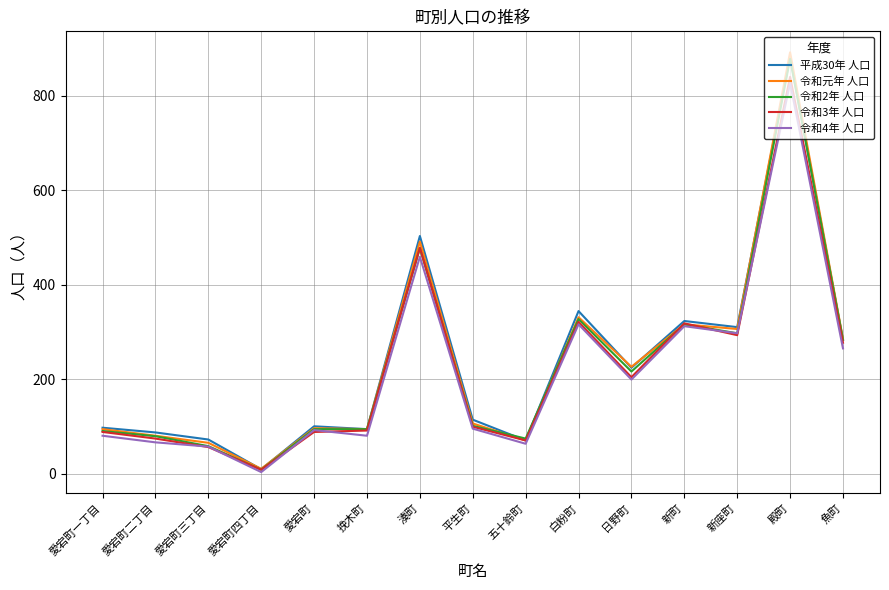

What is the maximum value for 平成30年 人口?

882